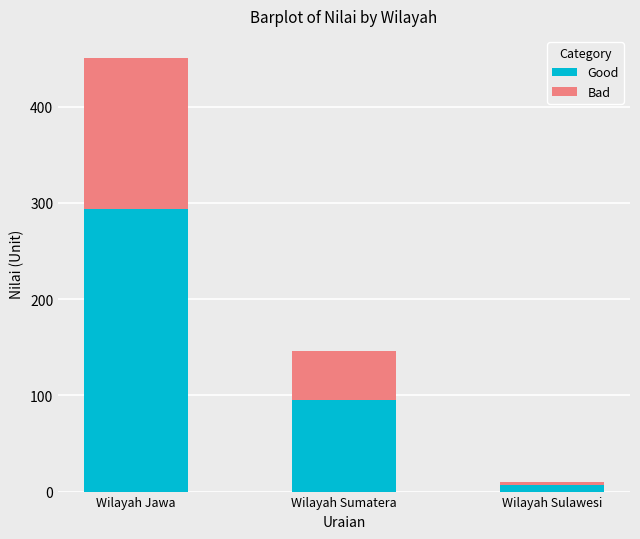

What is the sum of the Good values at Wilayah Jawa and Wilayah Sumatera?

388.1